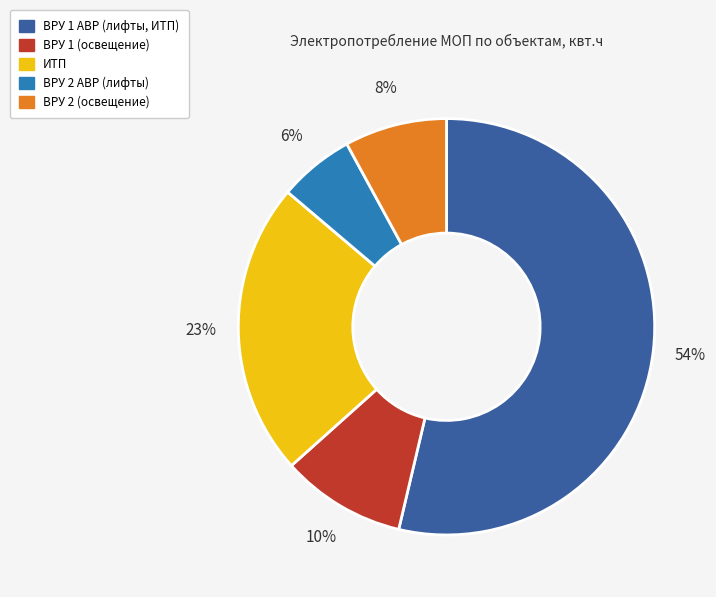

The ВРУ 1 (освещение) slice represents 10% of the pie. True or false?

True